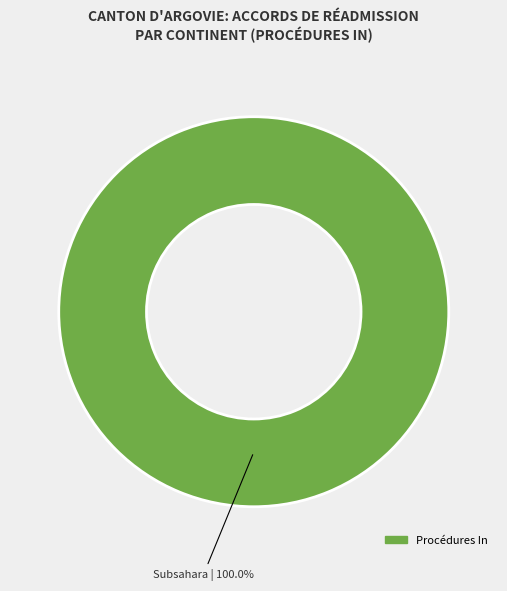

Is there a majority slice in this chart?

Yes